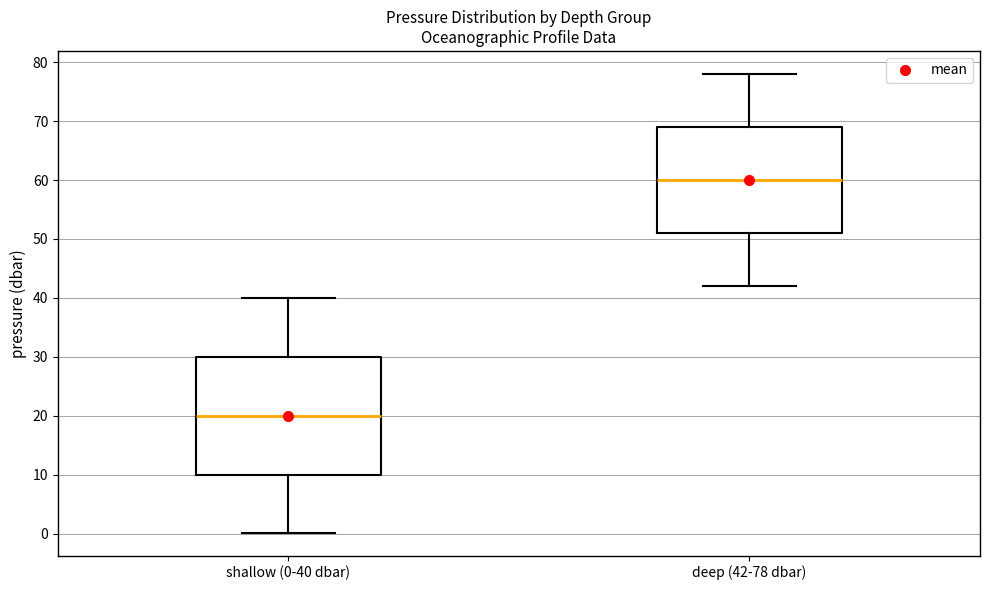

Which box has the highest median line?

deep (42-78 dbar)